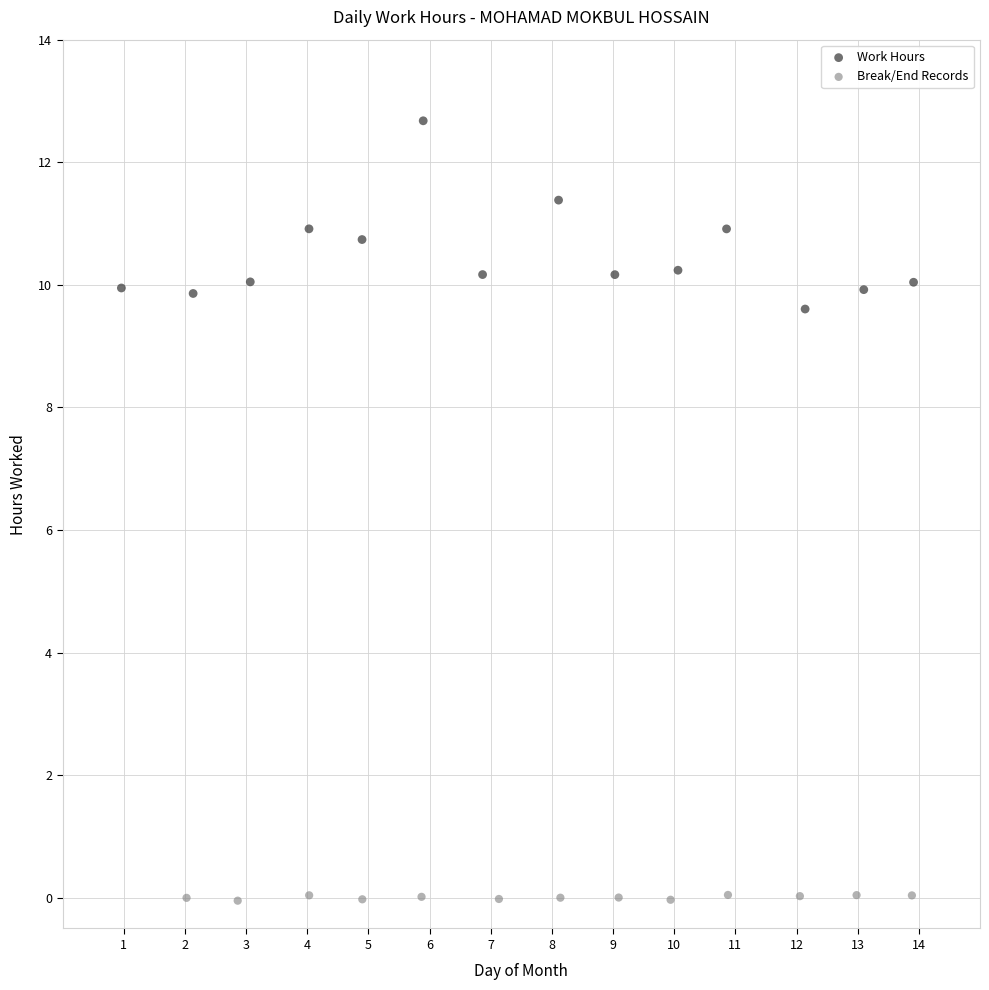

Which series contains the lowest Y value?

Break/End Records